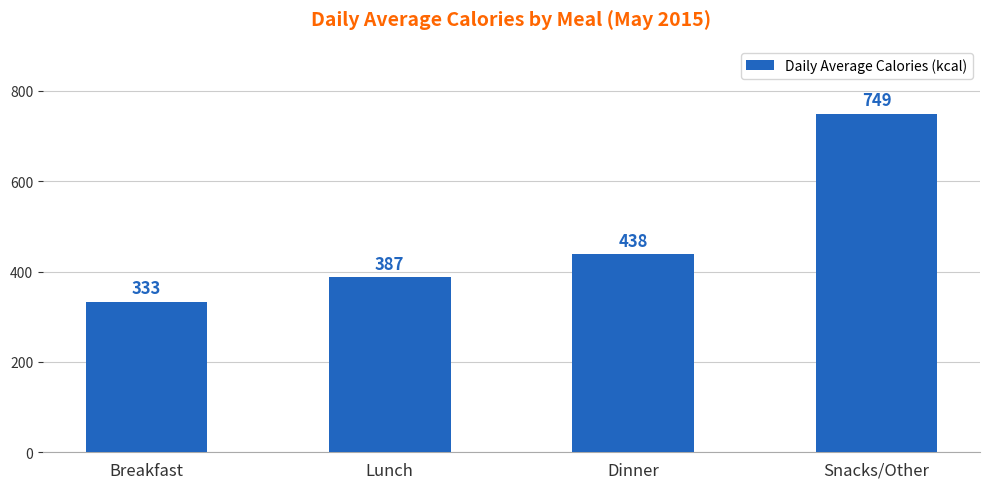

List the labels in order of value, largest first.

Snacks/Other, Dinner, Lunch, Breakfast